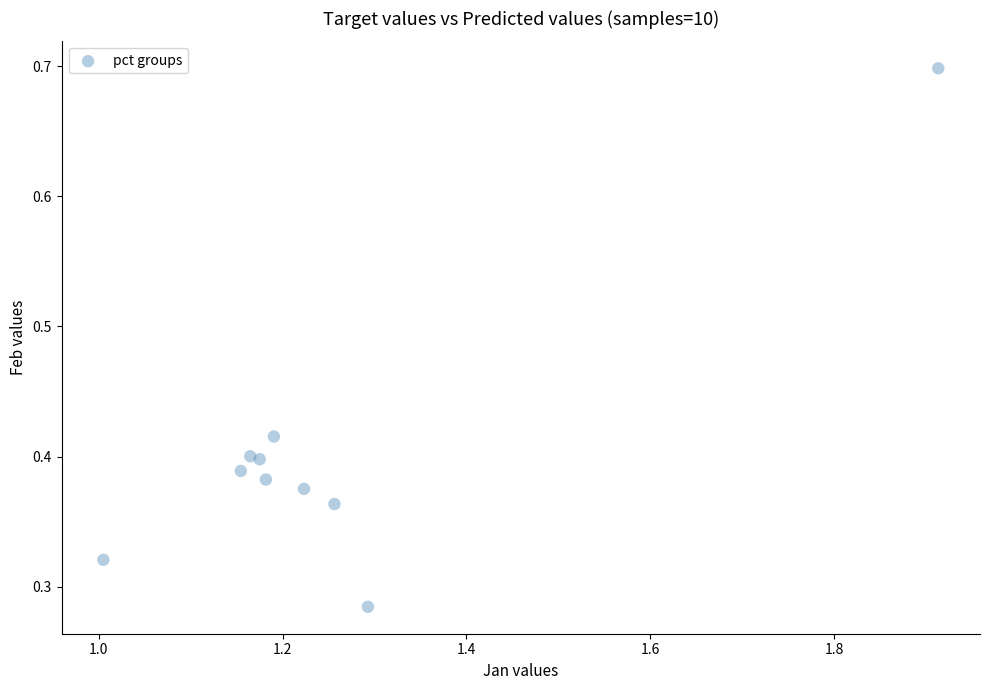

What is the range of X values (max minus min)?

0.9